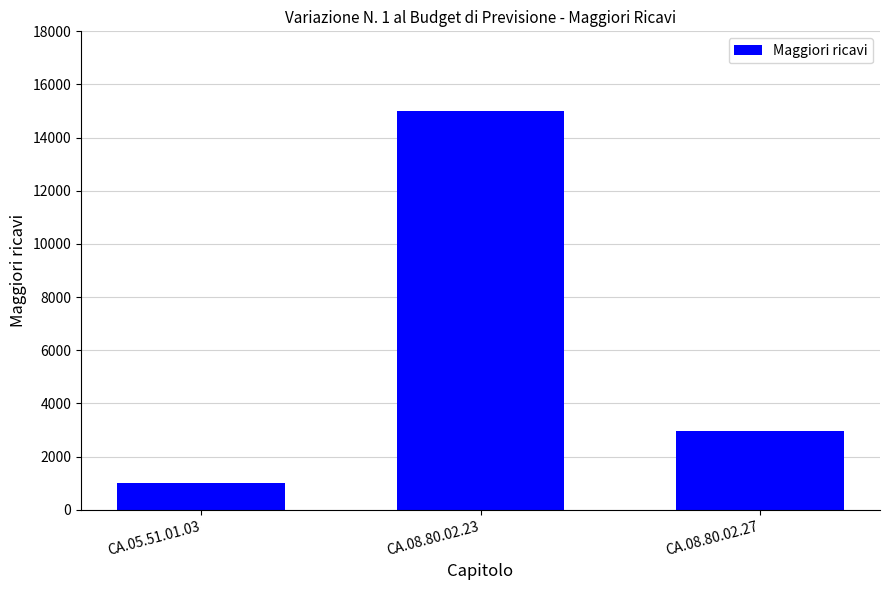

Reading left to right, transcribe all the data shown in this chart.

1000	15000	2952